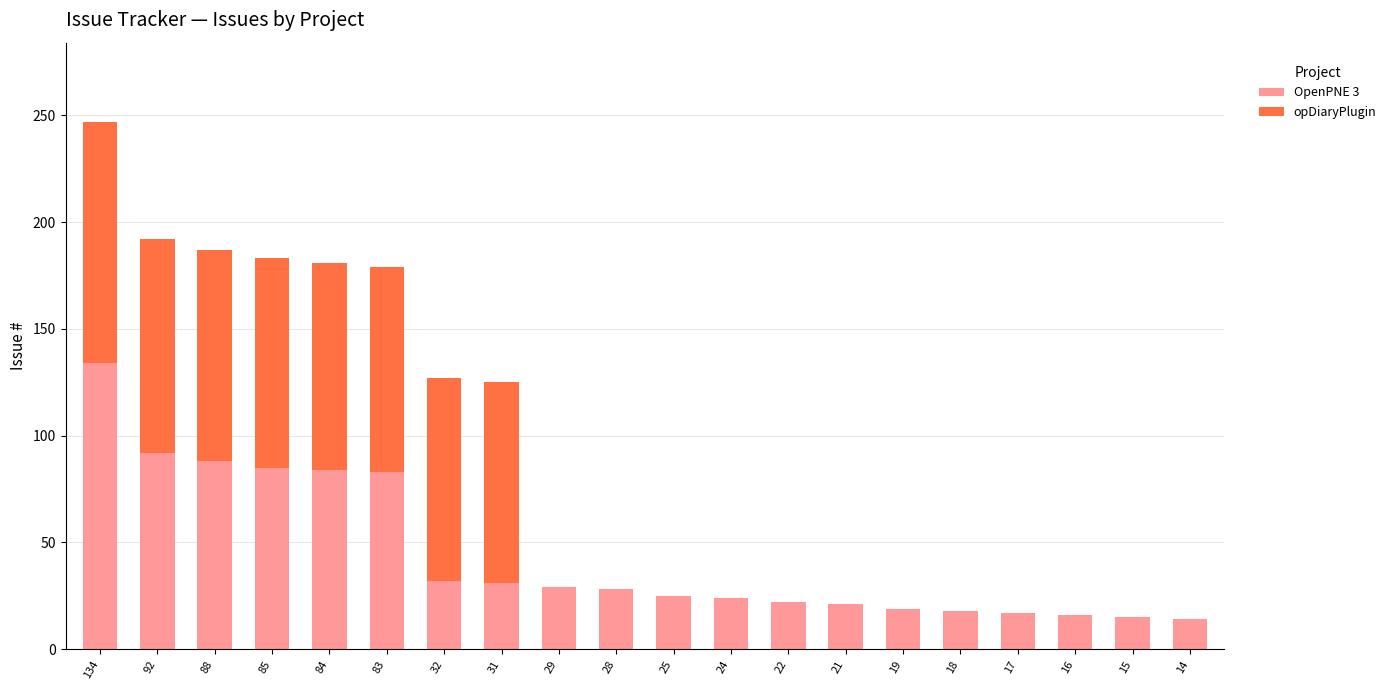

True or false: OpenPNE 3 has a value of 43 at 28.

False